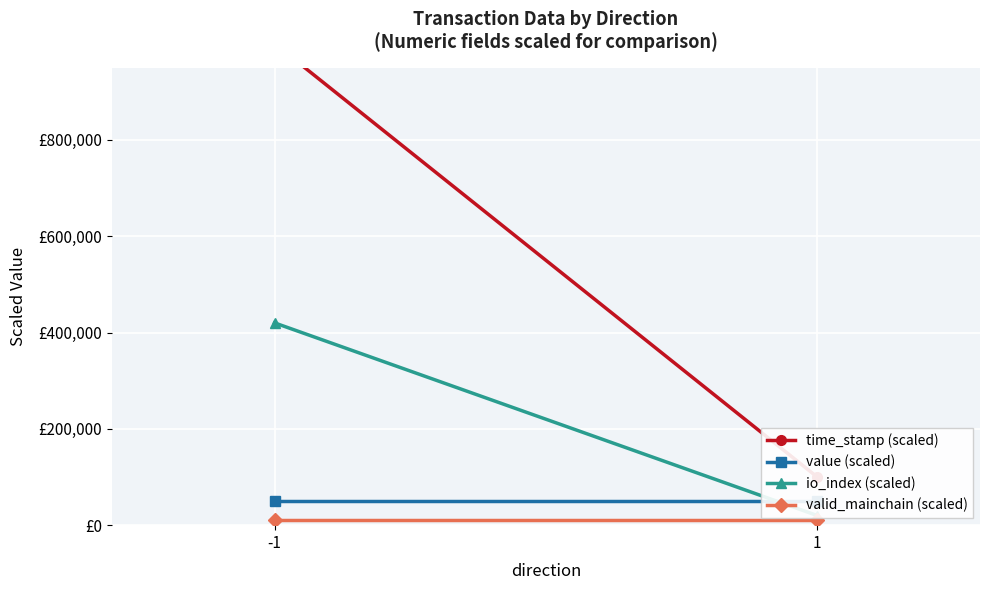

Rank the series at -1 from lowest to highest value.

valid_mainchain (scaled), value (scaled), io_index (scaled), time_stamp (scaled)